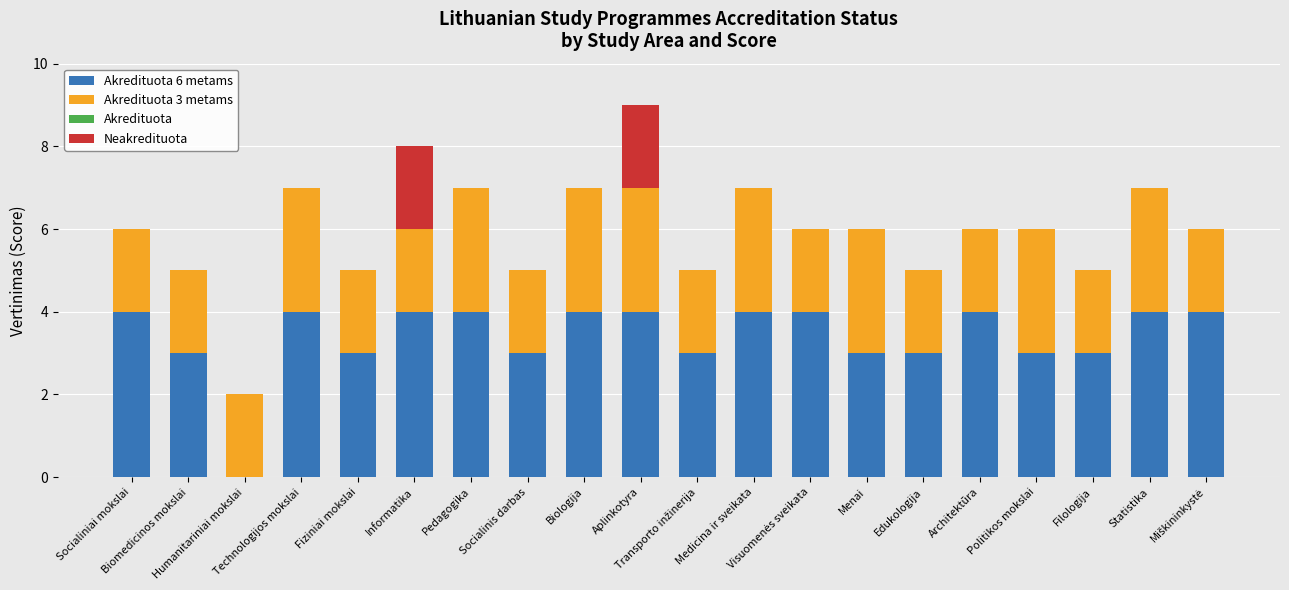

What is the maximum value for Akredituota 6 metams?

4